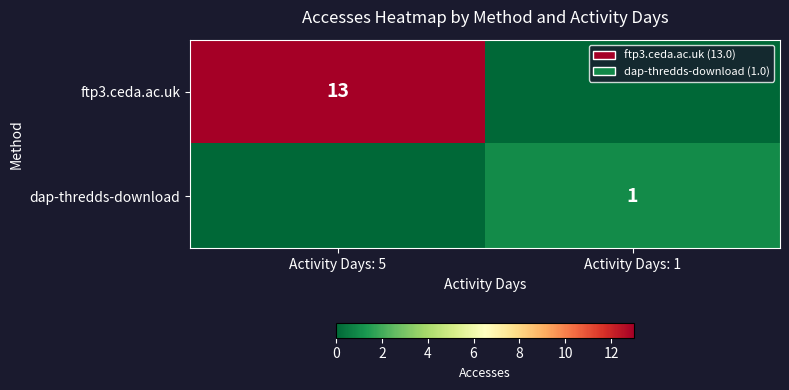

At which label is ftp3.ceda.ac.uk closest to 6?

Activity Days: 1